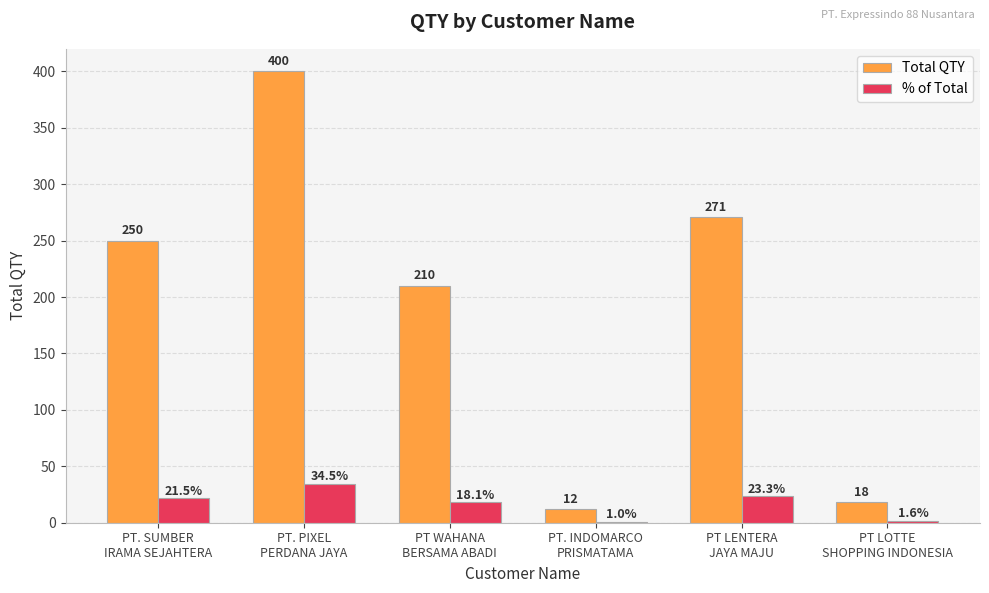

What is the greatest value displayed?

400.0